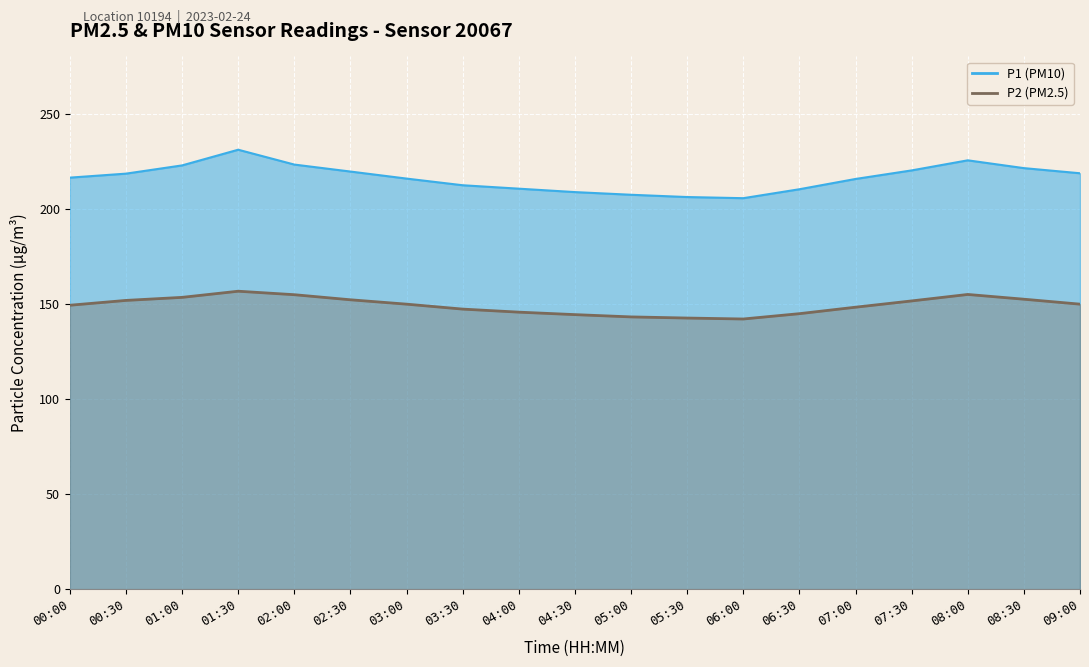

How many interior local peaks does the P1 series have?

2